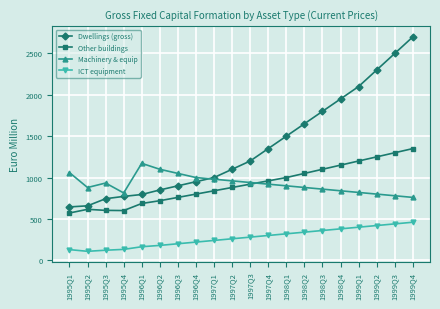

True or false: Machinery & equip and ICT equipment intersect in this chart.

False